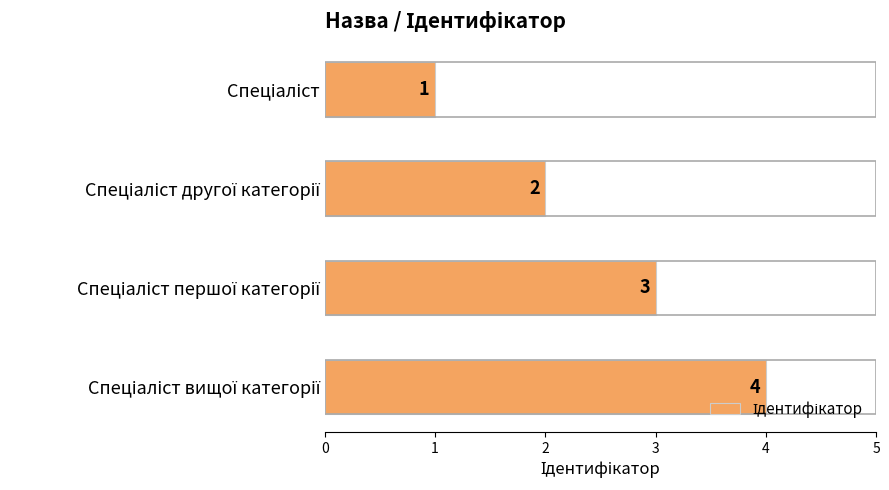

What is the value of the 1st bar from the top?

1